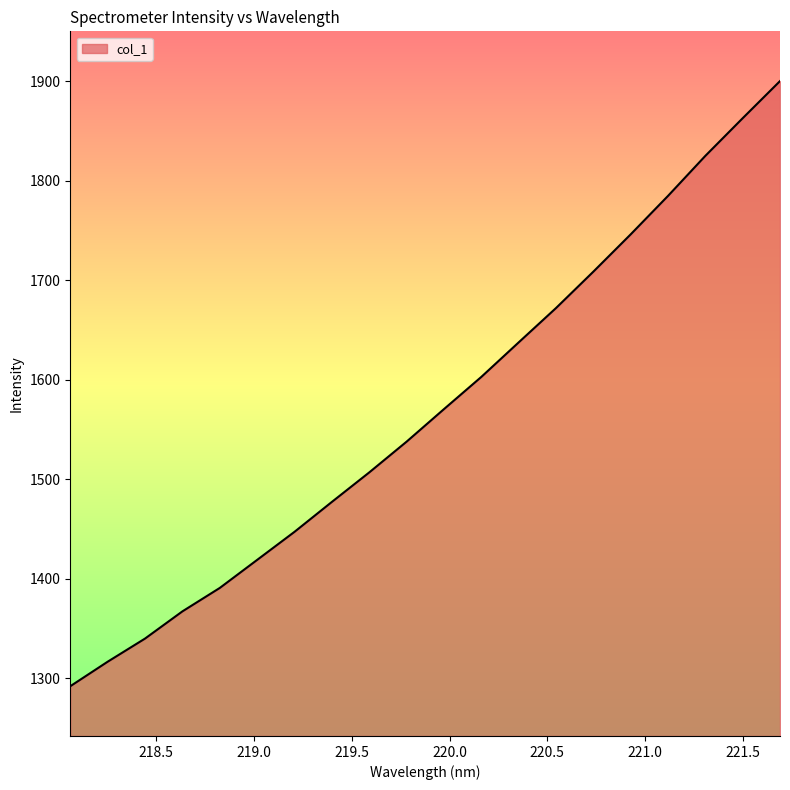

What is the difference between the maximum and minimum values?

608.2